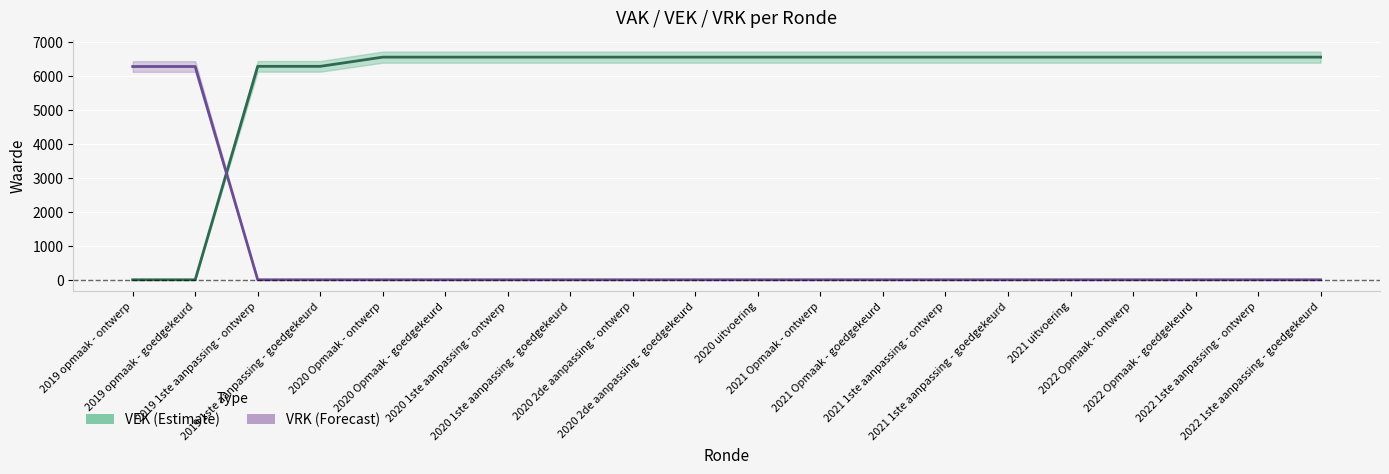

How many values in the VEK series are below 6556?

4